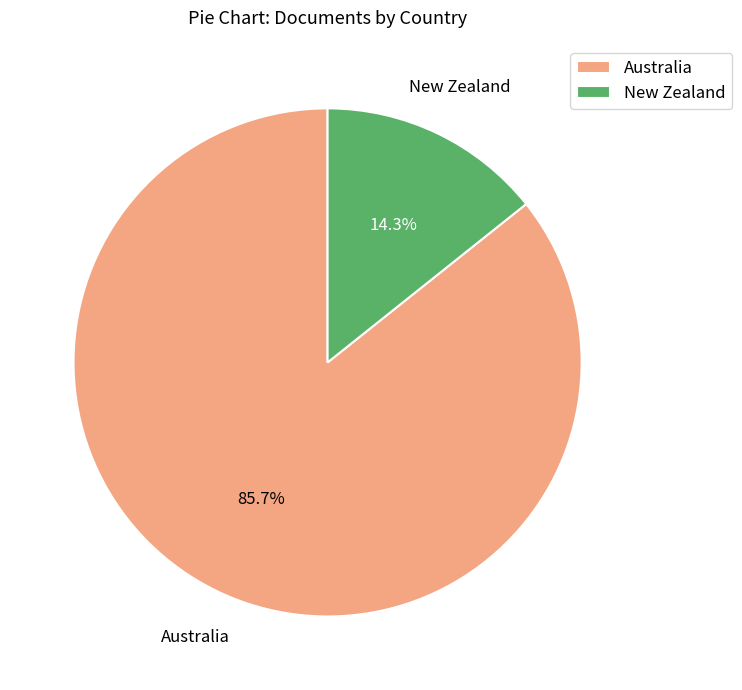

Approximately how many times larger is the value at Australia compared to New Zealand?

6.0